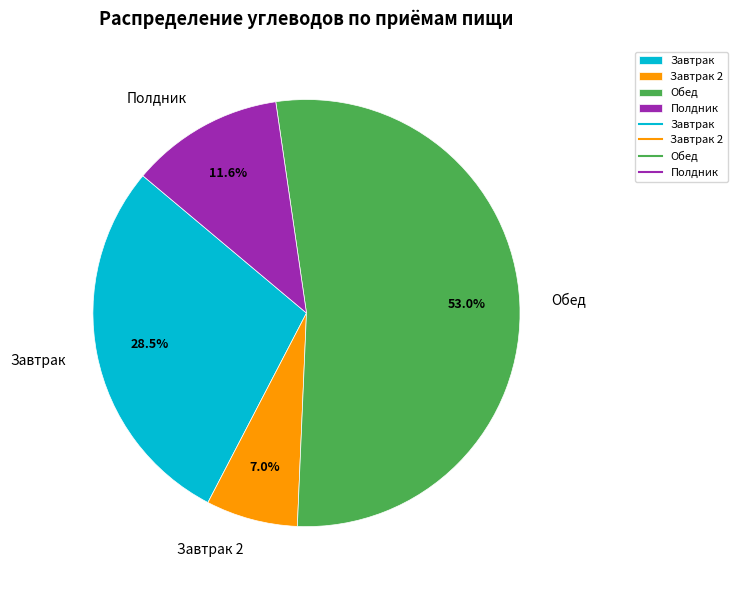

To the nearest percent, what is the difference between the largest and smallest slice percentages?

46%